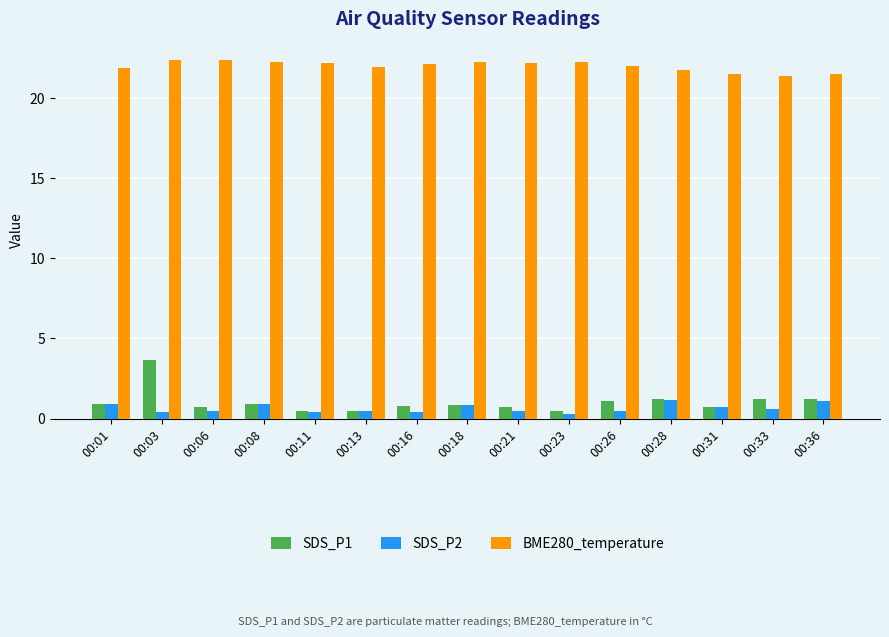

What is the approximate value of BME280_temperature at 00:01?

21.9